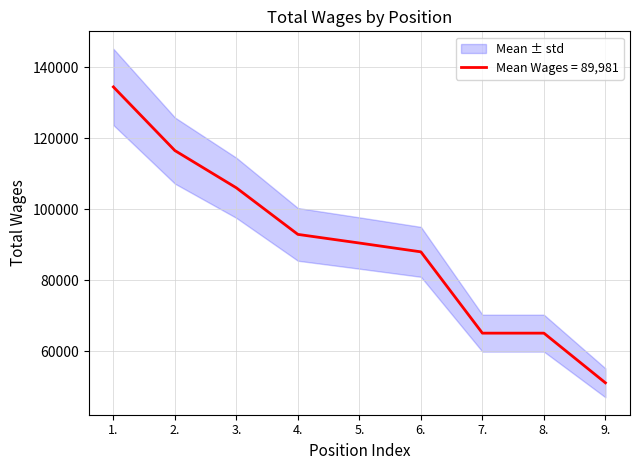

Reading left to right, what are all the values shown in this chart?

134521	116574	106059	92934	90495	88009	65083	65083	51079